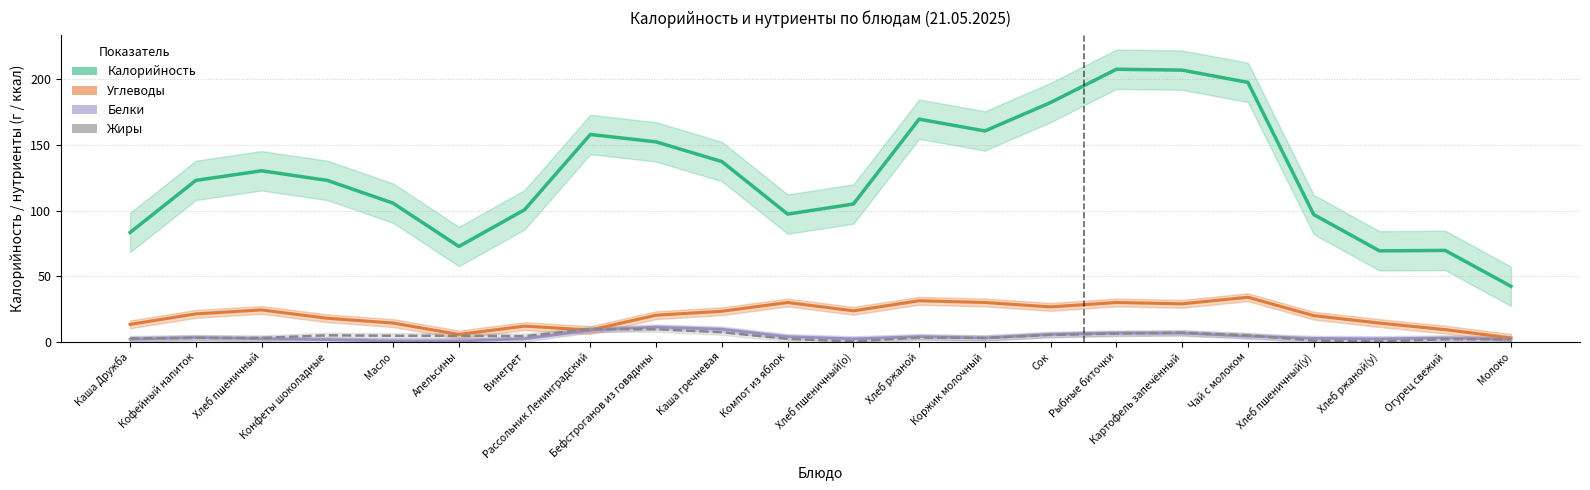

Reading left to right, extract all data points from this chart.

Калорийность: Каша Дружба=83.3	Кофейный напиток=123.0	Хлеб пшеничный=130.3	Конфеты шоколадные=123.0	Масло=105.7	Апельсины=72.7	Винегрет=100.7	Рассольник Ленинградский=158.0	Бефстроганов из говядины=152.3	Каша гречневая=137.3	Компот из яблок=97.3	Хлеб пшеничный(о)=105.0	Хлеб ржаной=169.7	Коржик молочный=160.7	Сок=182.3	Рыбные биточки=207.7	Картофель запечённый=207.0	Чай с молоком=197.7	Хлеб пшеничный(у)=97.0	Хлеб ржаной(у)=69.3	Огурец свежий=69.7	Молоко=42.3
Углеводы: Каша Дружба=13.3	Кофейный напиток=21.3	Хлеб пшеничный=24.3	Конфеты шоколадные=18.0	Масло=14.3	Апельсины=5.7	Винегрет=12.0	Рассольник Ленинградский=9.0	Бефстроганов из говядины=20.3	Каша гречневая=23.3	Компот из яблок=30.0	Хлеб пшеничный(о)=23.7	Хлеб ржаной=31.3	Коржик молочный=30.0	Сок=26.7	Рыбные биточки=30.0	Картофель запечённый=29.0	Чай с молоком=34.0	Хлеб пшеничный(у)=20.0	Хлеб ржаной(у)=14.3	Огурец свежий=9.3	Молоко=3.0
Белки: Каша Дружба=2.0	Кофейный напиток=3.3	Хлеб пшеничный=2.3	Конфеты шоколадные=1.7	Масло=0.7	Апельсины=0.7	Винегрет=2.3	Рассольник Ленинградский=9.0	Бефстроганов из говядины=11.3	Каша гречневая=9.7	Компот из яблок=4.0	Хлеб пшеничный(о)=2.3	Хлеб ржаной=4.0	Коржик молочный=3.0	Сок=5.7	Рыбные биточки=6.7	Картофель запечённый=6.7	Чай с молоком=4.3	Хлеб пшеничный(у)=2.7	Хлеб ржаной(у)=2.3	Огурец свежий=3.0	Молоко=2.0
Жиры: Каша Дружба=2.7	Кофейный напиток=3.0	Хлеб пшеничный=3.0	Конфеты шоколадные=5.0	Масло=4.7	Апельсины=4.7	Винегрет=4.3	Рассольник Ленинградский=9.7	Бефстроганов из говядины=9.7	Каша гречневая=7.3	Компот из яблок=2.3	Хлеб пшеничный(о)=0.3	Хлеб ржаной=3.3	Коржик молочный=3.0	Сок=5.3	Рыбные биточки=6.3	Картофель запечённый=7.0	Чай с молоком=5.0	Хлеб пшеничный(у)=1.0	Хлеб ржаной(у)=0.3	Огурец свежий=2.0	Молоко=2.0